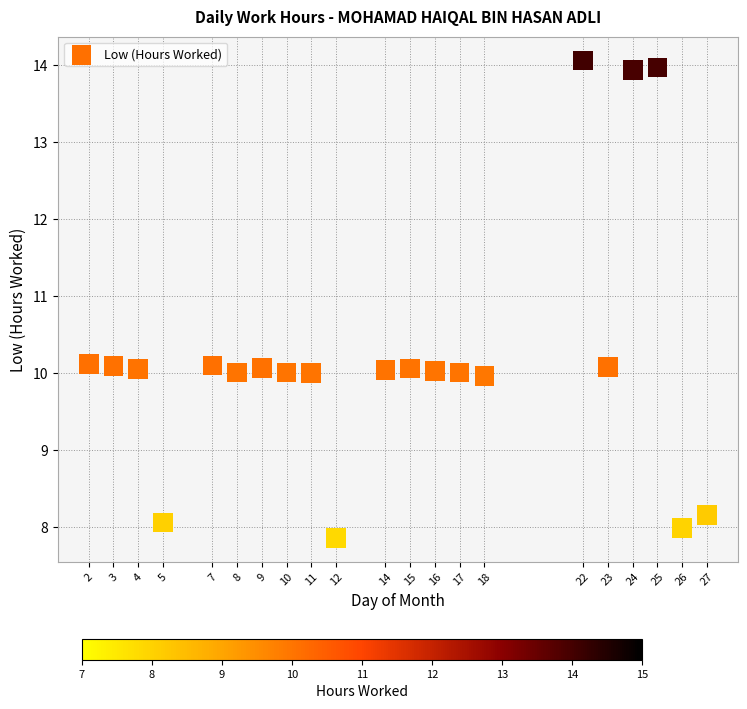

What is the range of Y values (max minus min)?

6.2